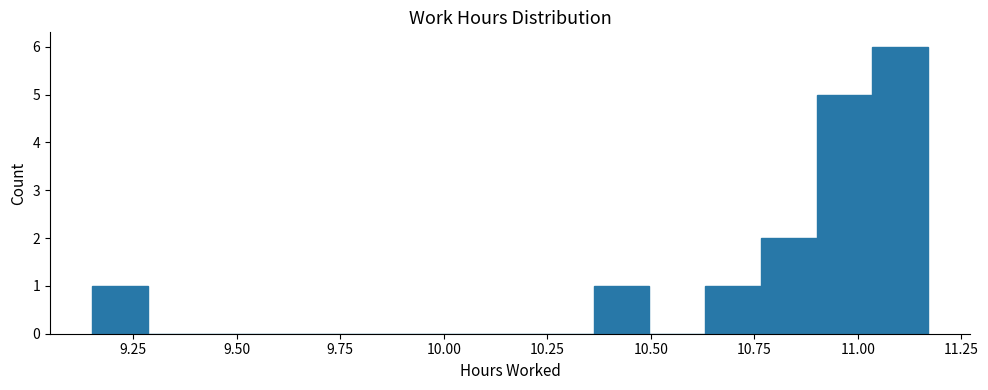

Read against the x-axis, roughly where is the centre of the tallest bar?

11.10